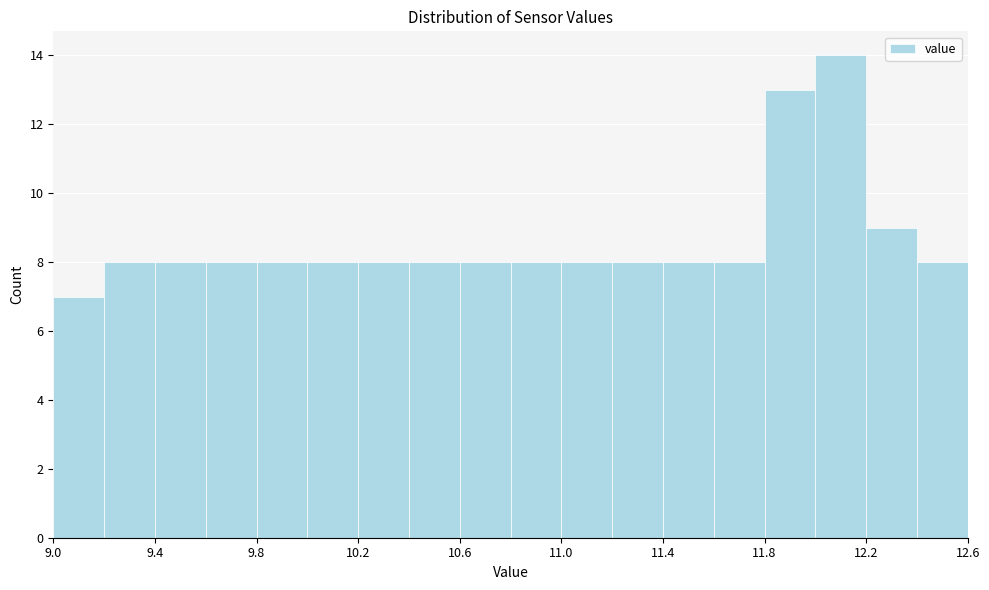

Reading left to right, transcribe this chart: for each bar, give the range it covers on the x-axis and its height. The values are not printed on the chart, so give them approximately, as read against the axis.

9.0 to 9.2: 7
9.2 to 9.4: 8
9.4 to 9.6: 8
9.6 to 9.8: 8
9.8 to 10.0: 8
10.0 to 10.2: 8
10.2 to 10.4: 8
10.4 to 10.6: 8
10.6 to 10.8: 8
10.8 to 11.0: 8
11.0 to 11.2: 8
11.2 to 11.4: 8
11.4 to 11.6: 8
11.6 to 11.8: 8
11.8 to 12.0: 13
12.0 to 12.2: 14
12.2 to 12.4: 9
12.4 to 12.6: 8